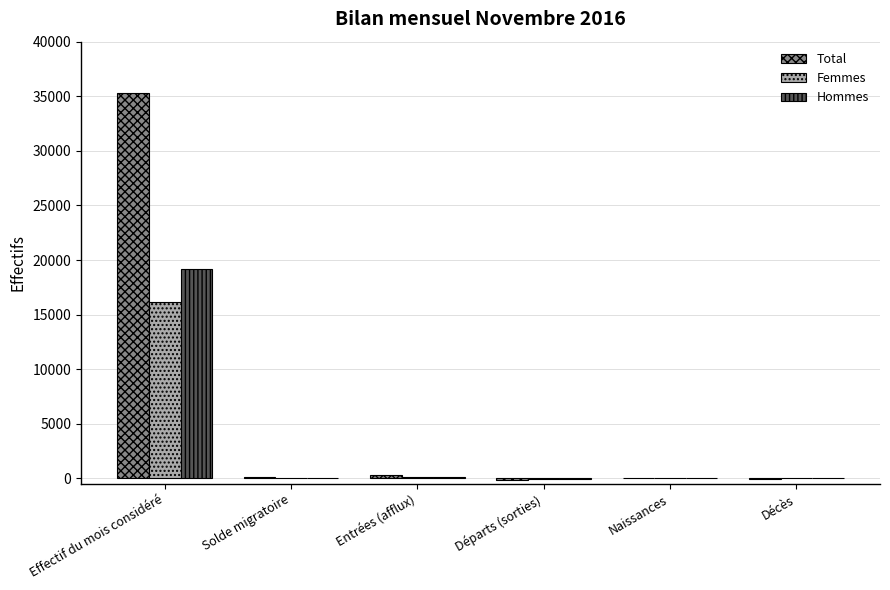

What is the maximum value shown in the chart?

35329